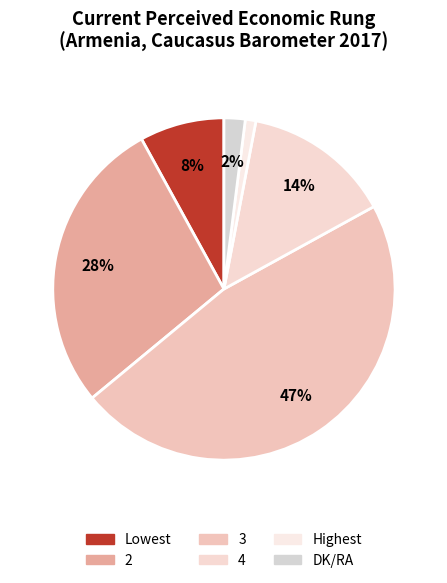

How many segments does this pie chart have?

6